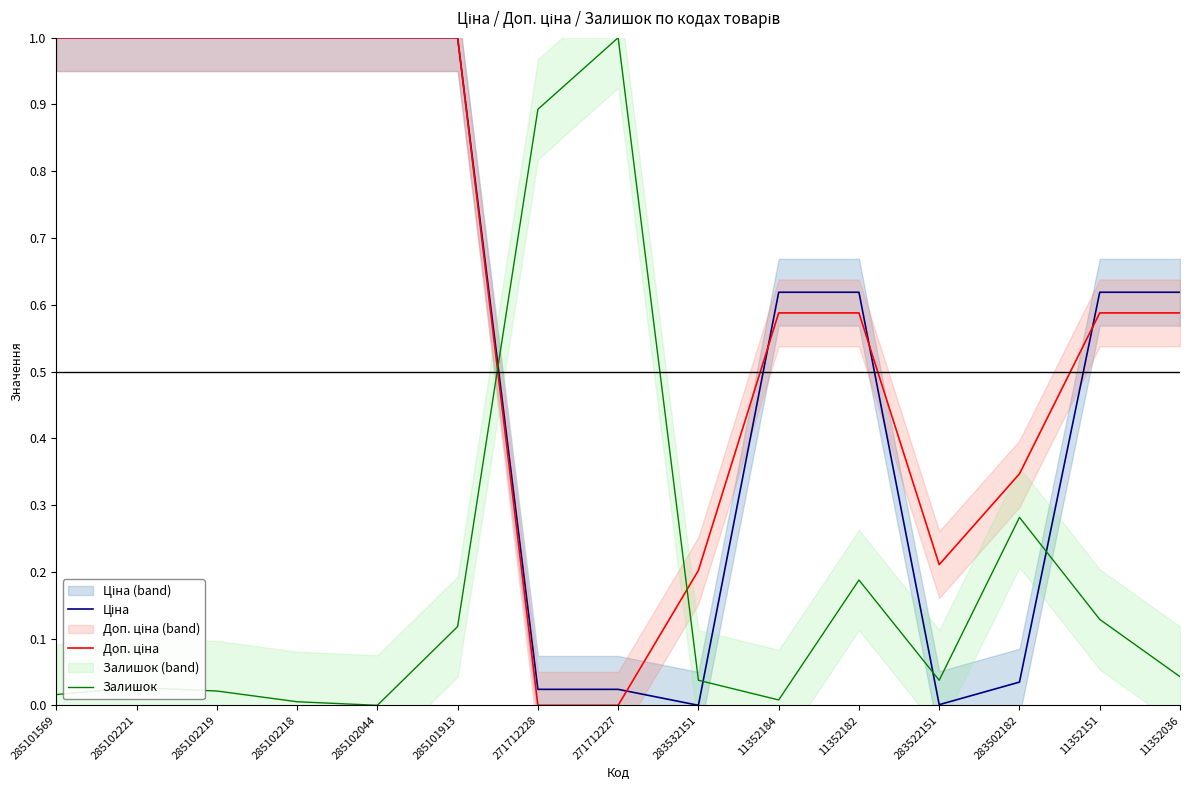

How many values in Ціна are above zero?

14